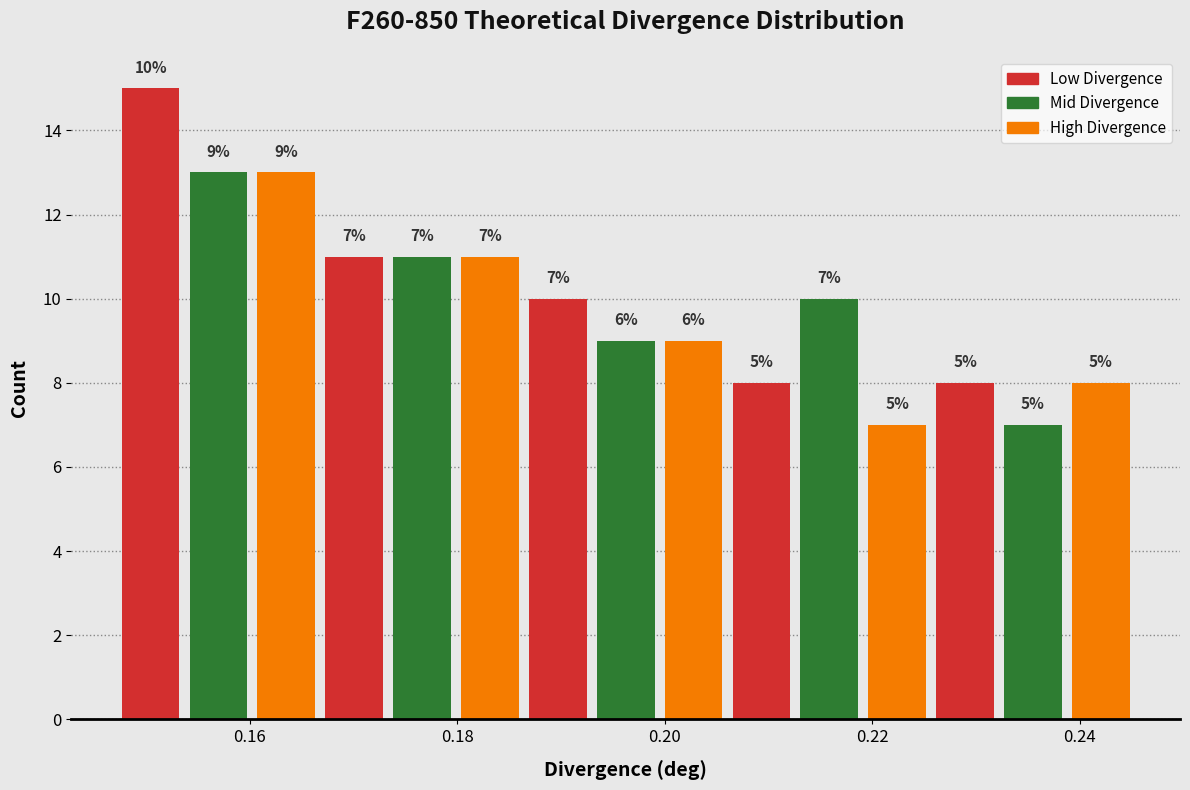

Read against the x-axis, roughly where is the centre of the tallest bar?

0.150